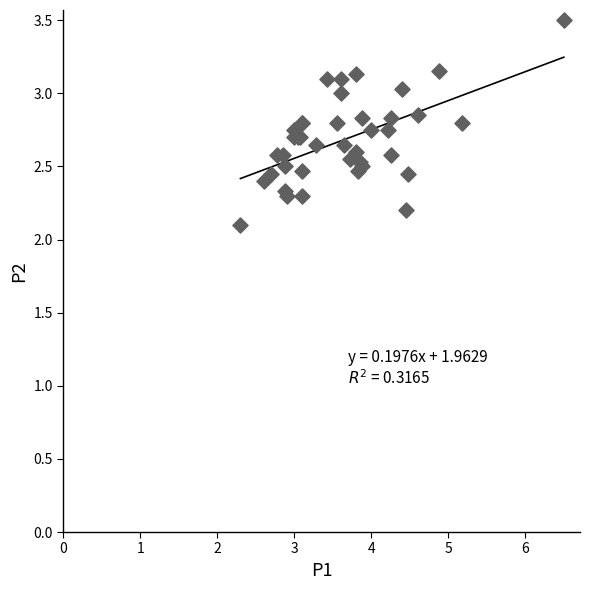

What Y value in the scatter plot is closest to 2?

2.1